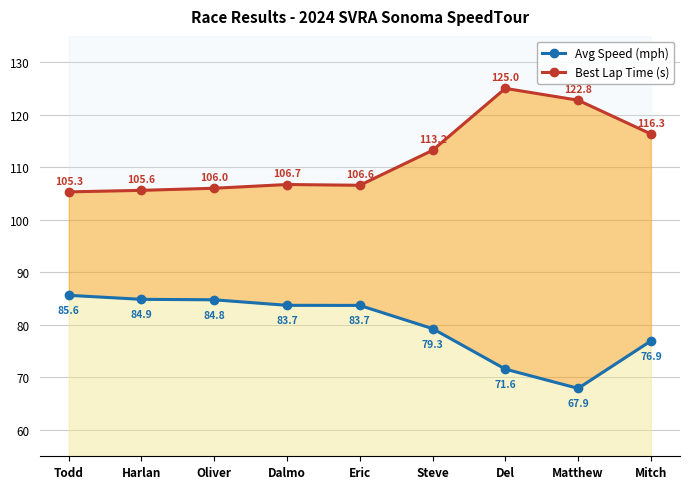

List the labels in order of Best Lap Time (s) value, smallest first.

Todd, Harlan, Oliver, Eric, Dalmo, Steve, Mitch, Matthew, Del